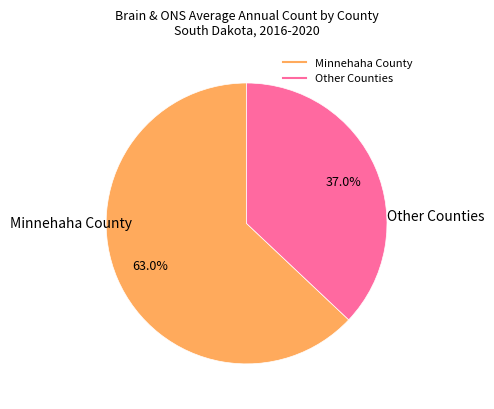

Does any single category account for the majority?

Yes